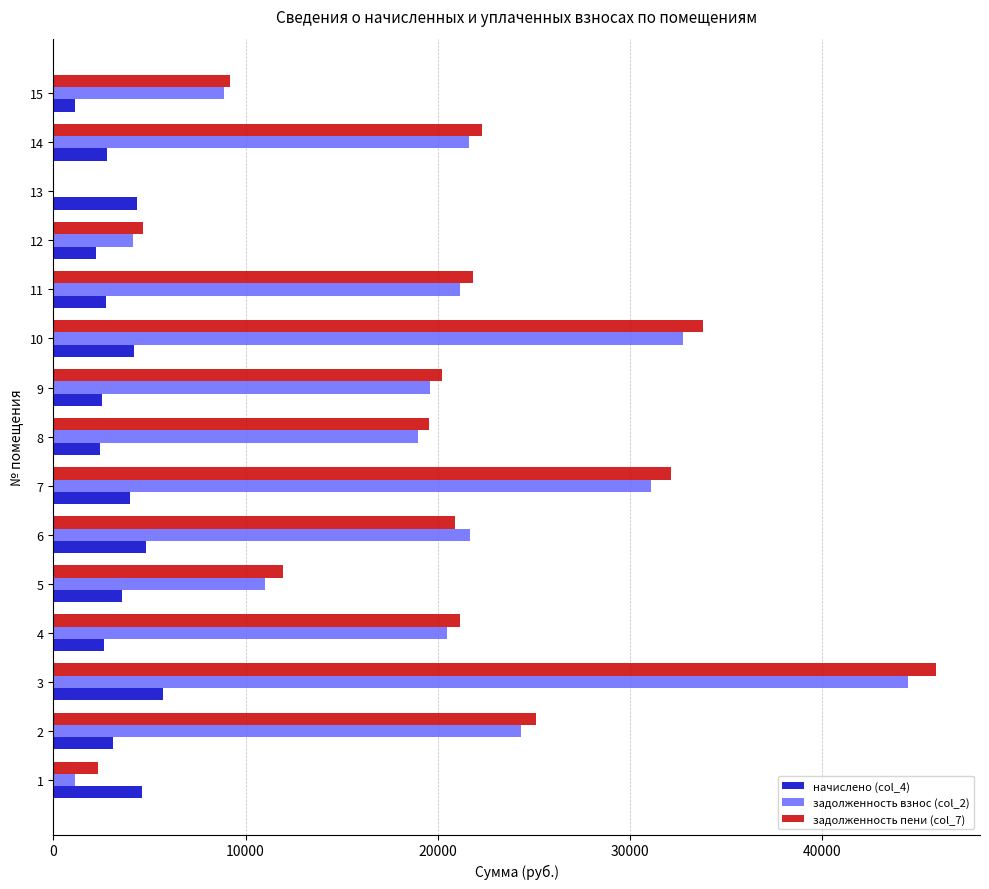

The value of задолженность пени (col_7) at 14 is 8376.6. True or false?

False